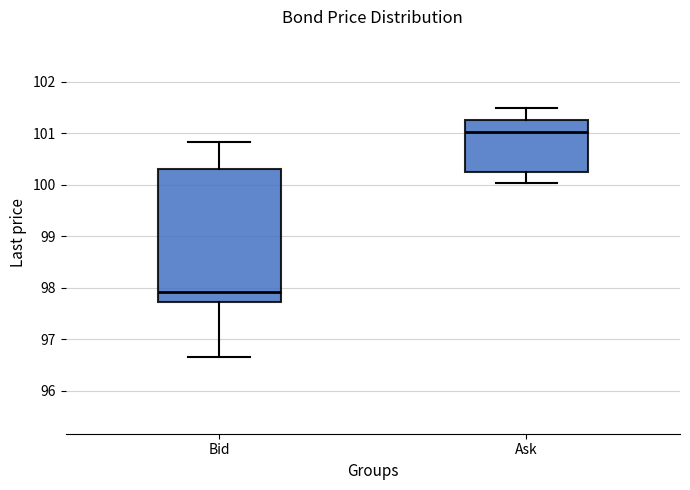

Which box's median line is the lowest?

Bid